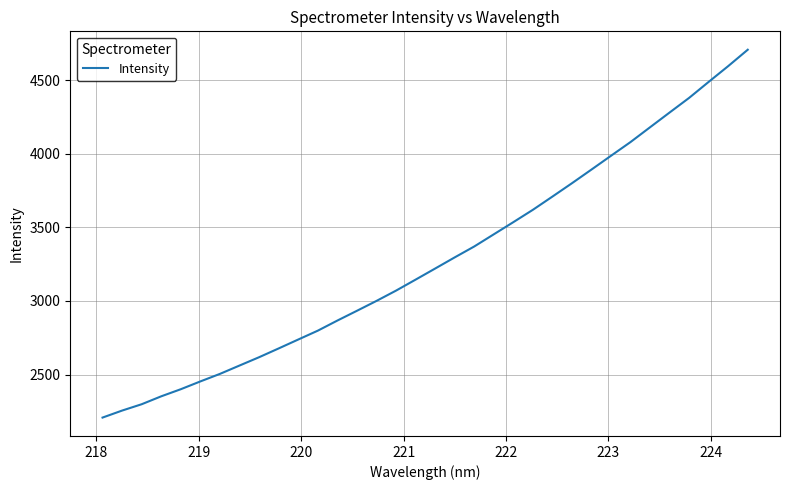

Count the number of values greater than 3220.

17